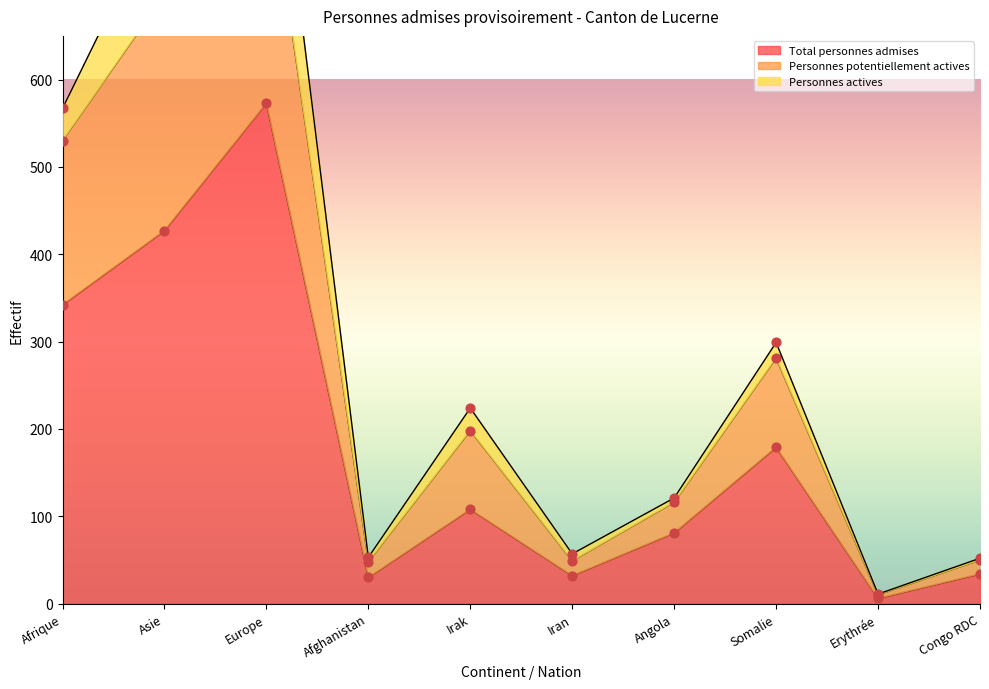

Which category has the highest value in the Total personnes admises series?

Europe